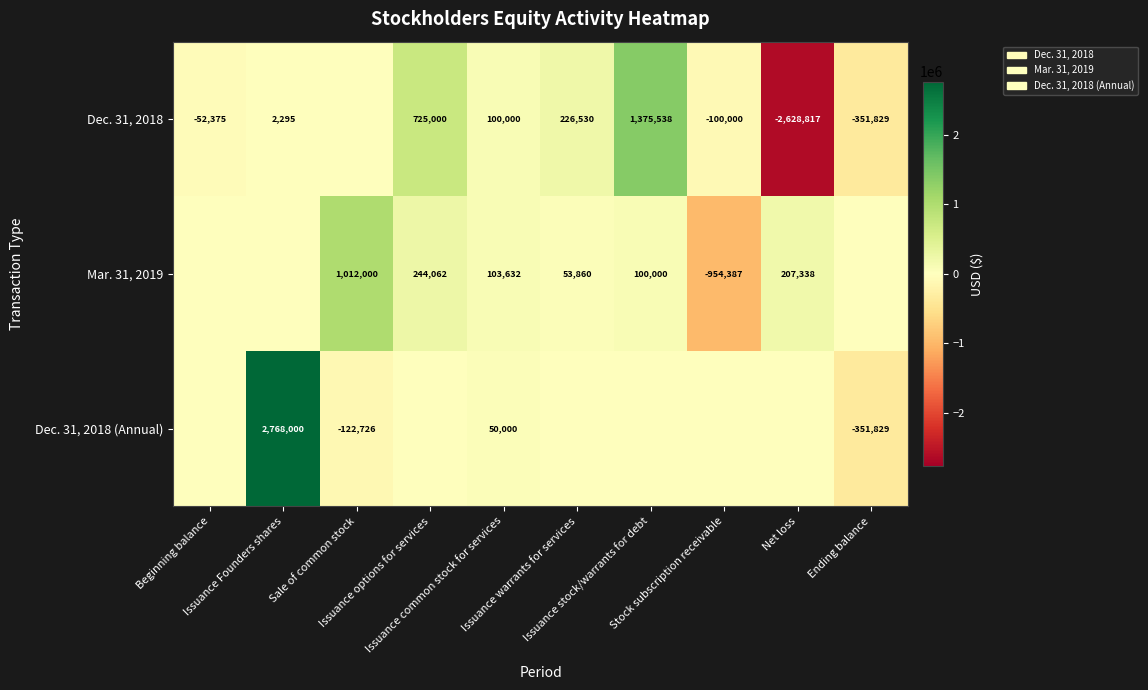

At which category is the sum across all series the highest?

Issuance Founders shares